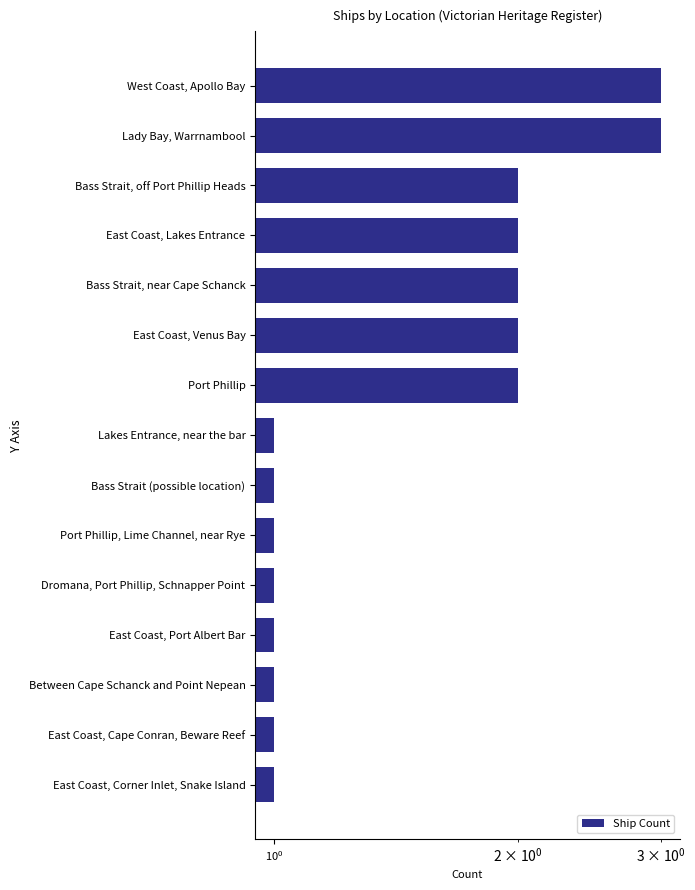

Approximately how many times larger is the value at Port Phillip, Lime Channel, near Rye compared to East Coast, Cape Conran, Beware Reef?

1.0